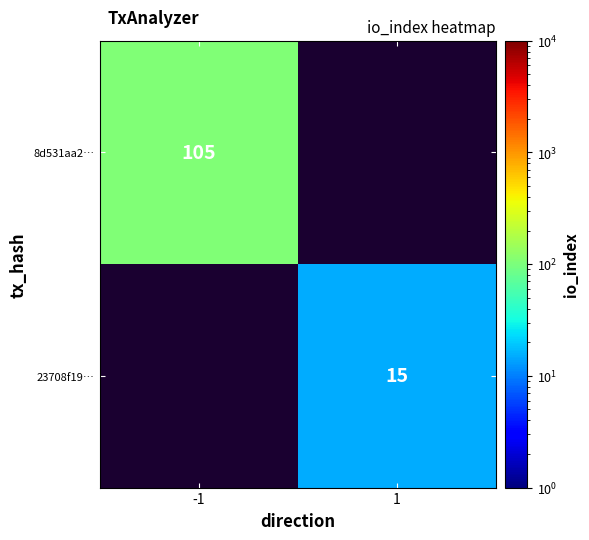

Is it true that 8d531aa2… equals 48 at -1?

False